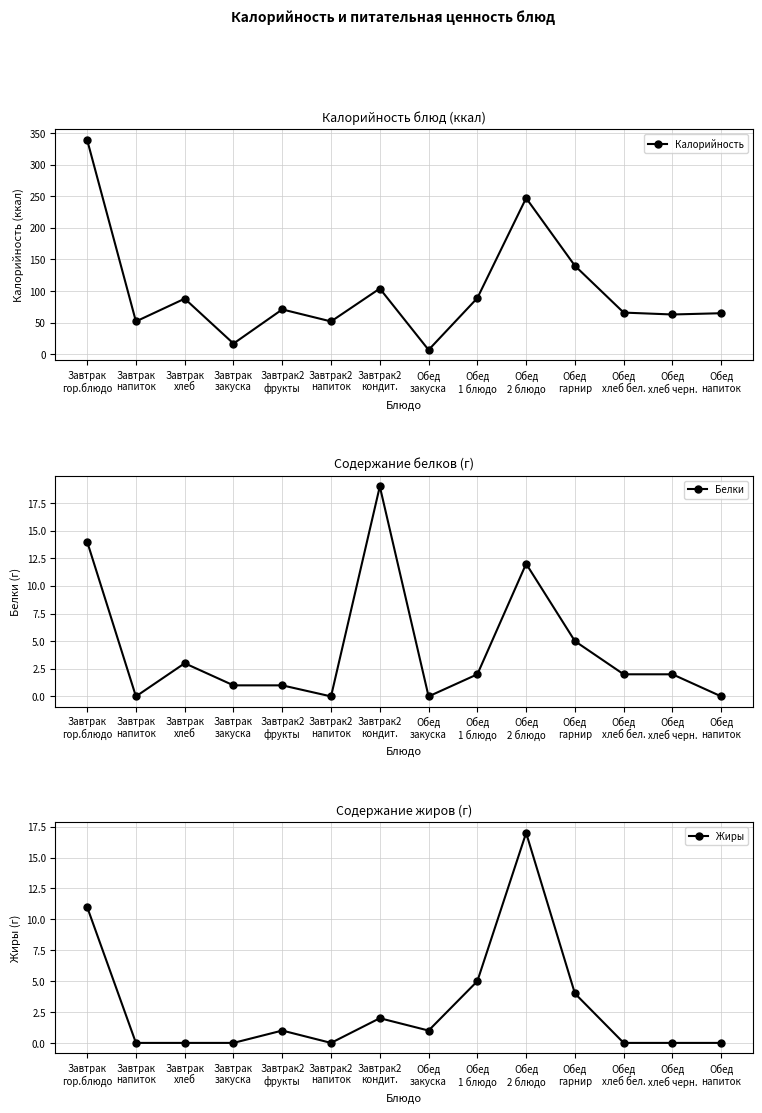

Reading right to left, what are all the values shown in this chart?

Калорийность: Обед
напиток=65	Обед
хлеб черн.=63	Обед
хлеб бел.=66	Обед
гарнир=140	Обед
2 блюдо=247	Обед
1 блюдо=89	Обед
закуска=7	Завтрак2
кондит.=104	Завтрак2
напиток=52	Завтрак2
фрукты=71	Завтрак
закуска=17	Завтрак
хлеб=88	Завтрак
напиток=52	Завтрак
гор.блюдо=339
Белки: Обед
напиток=0	Обед
хлеб черн.=2	Обед
хлеб бел.=2	Обед
гарнир=5	Обед
2 блюдо=12	Обед
1 блюдо=2	Обед
закуска=0	Завтрак2
кондит.=19	Завтрак2
напиток=0	Завтрак2
фрукты=1	Завтрак
закуска=1	Завтрак
хлеб=3	Завтрак
напиток=0	Завтрак
гор.блюдо=14
Жиры: Обед
напиток=0	Обед
хлеб черн.=0	Обед
хлеб бел.=0	Обед
гарнир=4	Обед
2 блюдо=17	Обед
1 блюдо=5	Обед
закуска=1	Завтрак2
кондит.=2	Завтрак2
напиток=0	Завтрак2
фрукты=1	Завтрак
закуска=0	Завтрак
хлеб=0	Завтрак
напиток=0	Завтрак
гор.блюдо=11